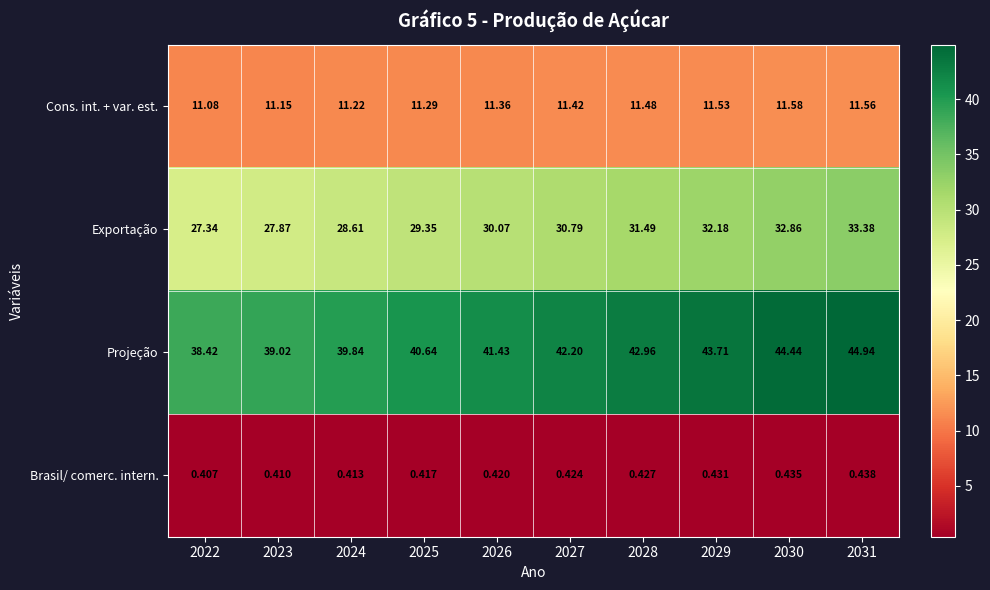

Which series has the largest total across all categories?

Projeção